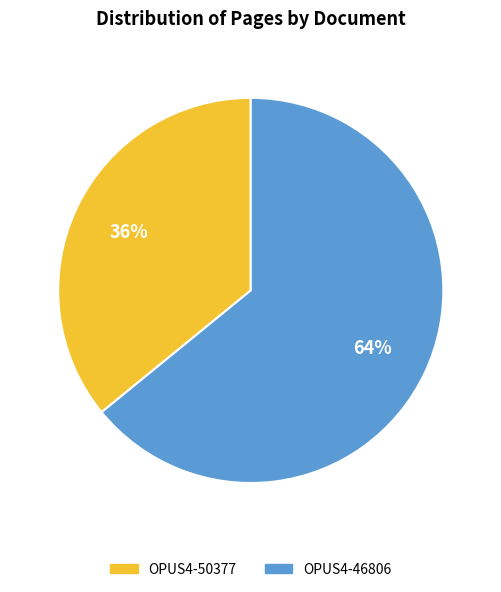

True or false: OPUS4-46806 accounts for 54% of the total.

False